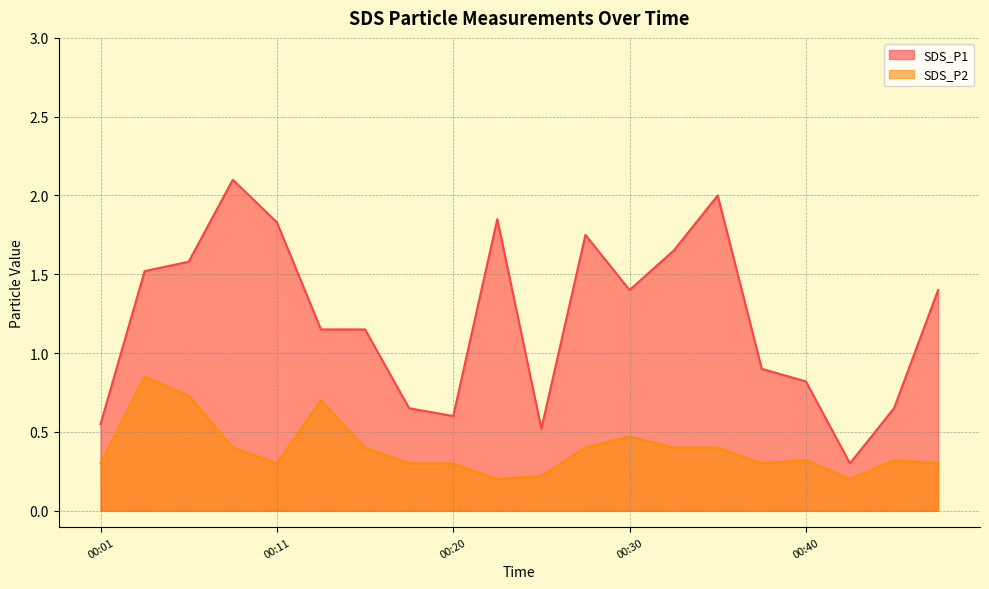

The value of SDS_P1 at 00:15 is 1.1. True or false?

True